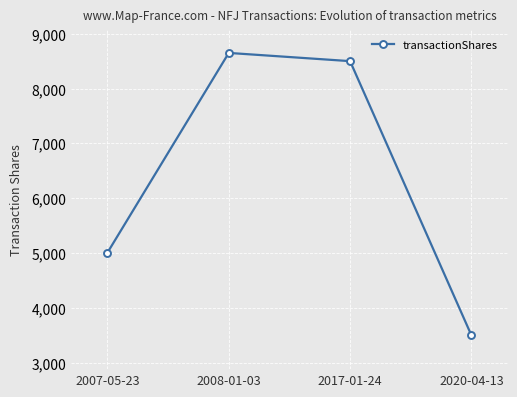

True or false: the data shows 5007 at 2007-05-23.

True